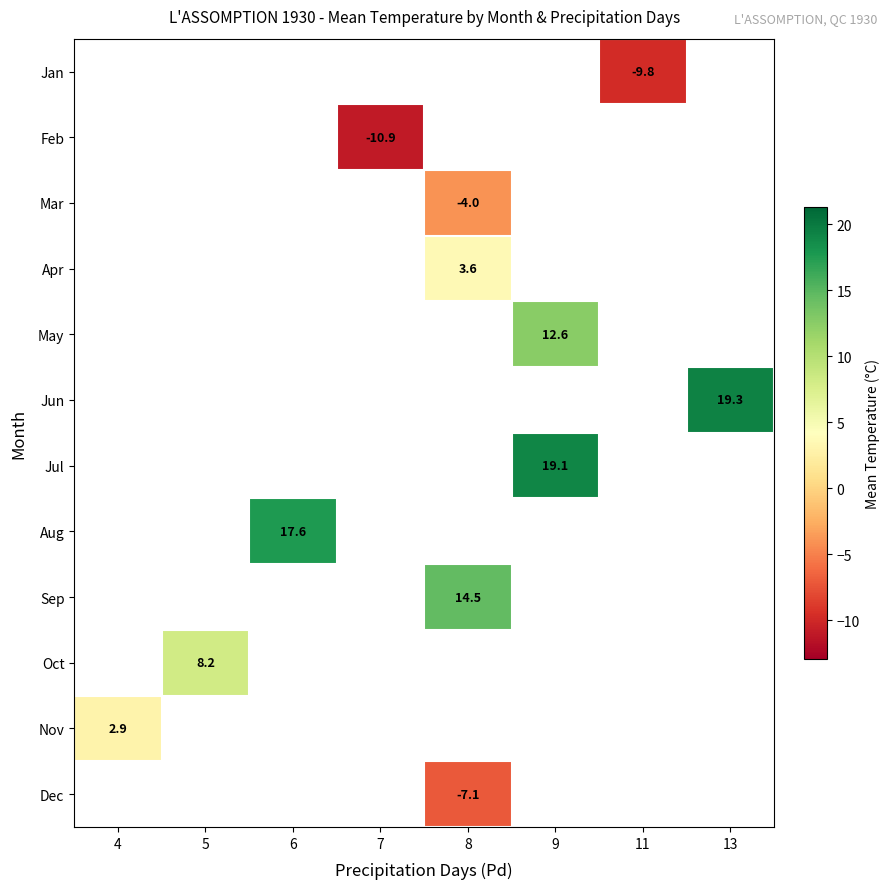

True or false: Nov has a value of 2.9 at 4.

True